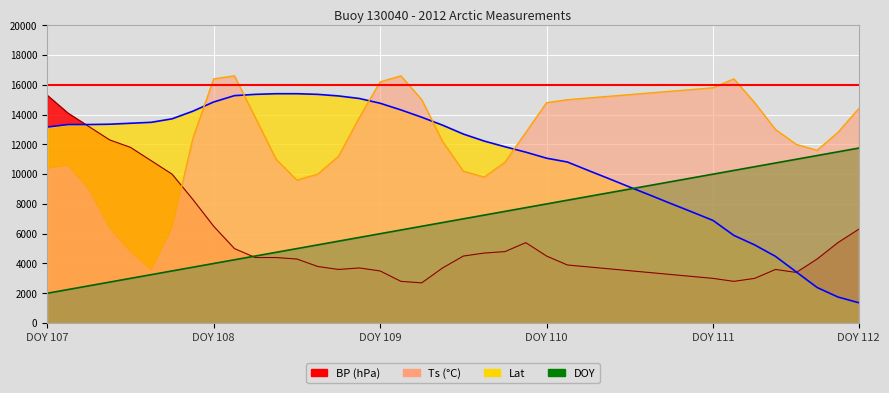

What is the spread (max minus min) of values at 30?

12314.3